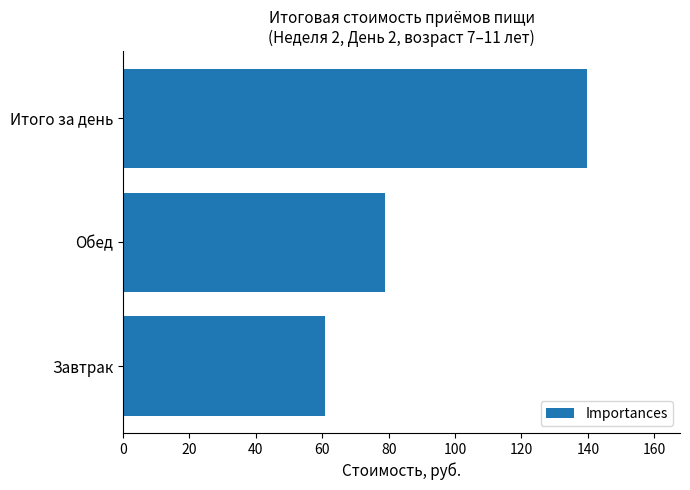

The value at Итого за день is 82.8. True or false?

False